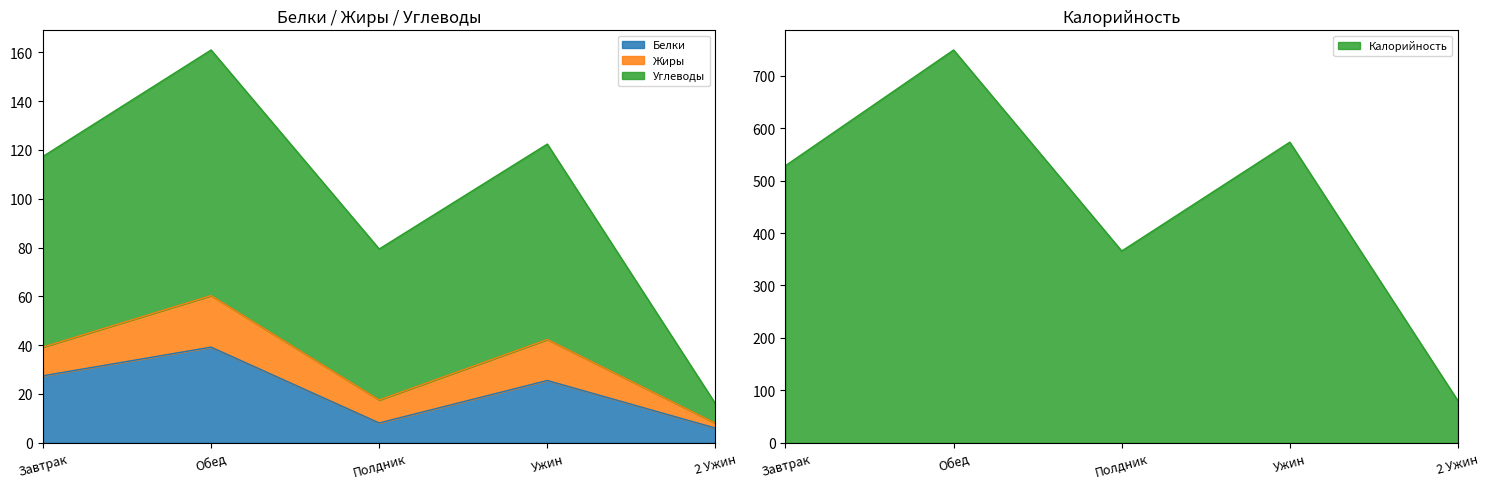

Where is the first local maximum for Белки?

Обед